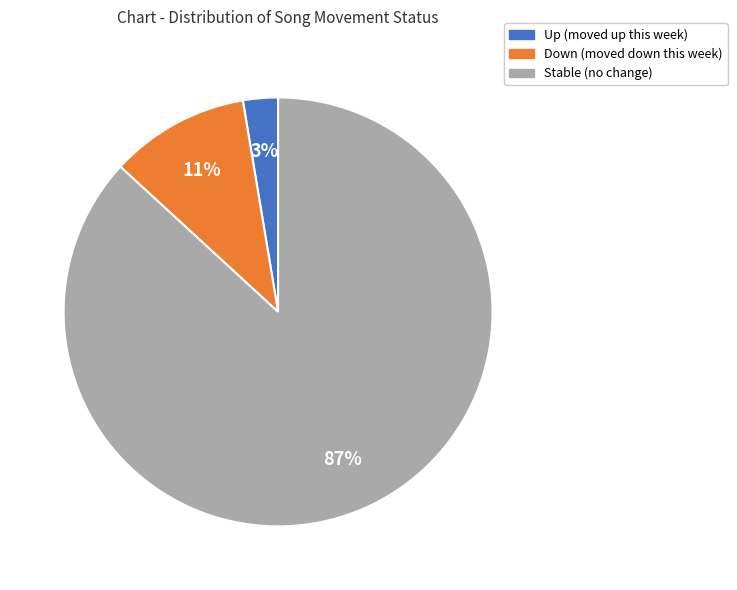

Does any single category account for the majority?

Yes